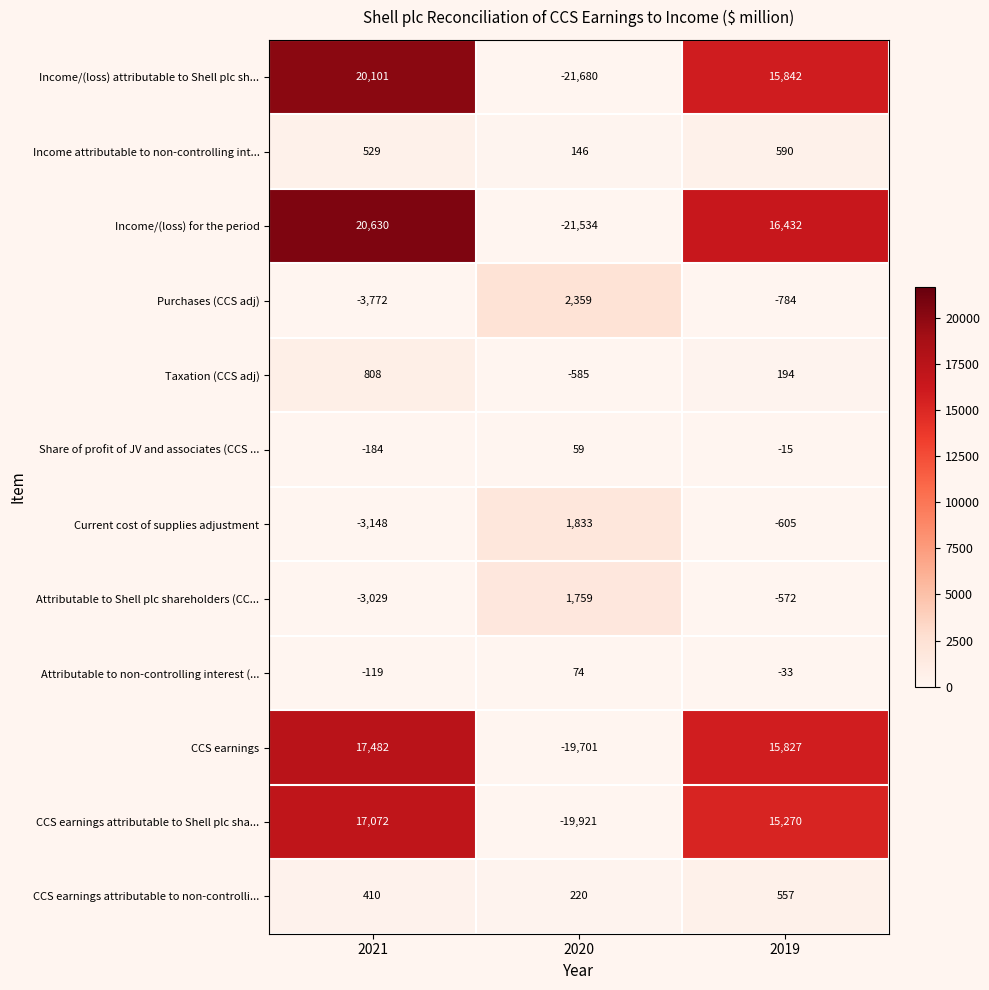

At how many categories does at least one series exceed 11059?

2